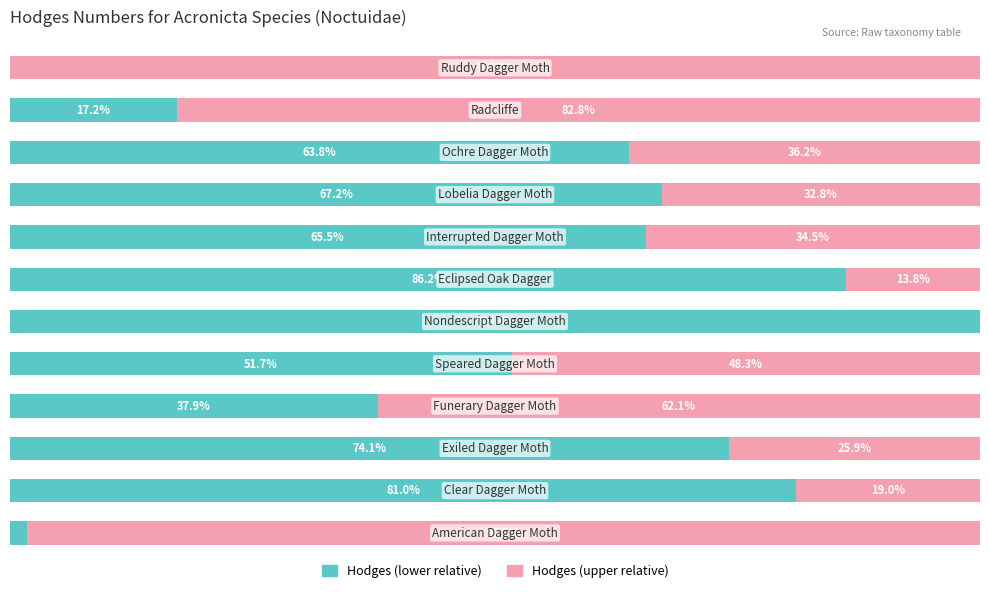

Reading left to right, list all the values displayed in this chart.

Hodges (lower relative): 1.7	81.0	74.1	37.9	51.7	100.0	86.2	65.5	67.2	63.8	17.2	0.0
Hodges (upper relative): 98.3	19.0	25.9	62.1	48.3	0.0	13.8	34.5	32.8	36.2	82.8	100.0